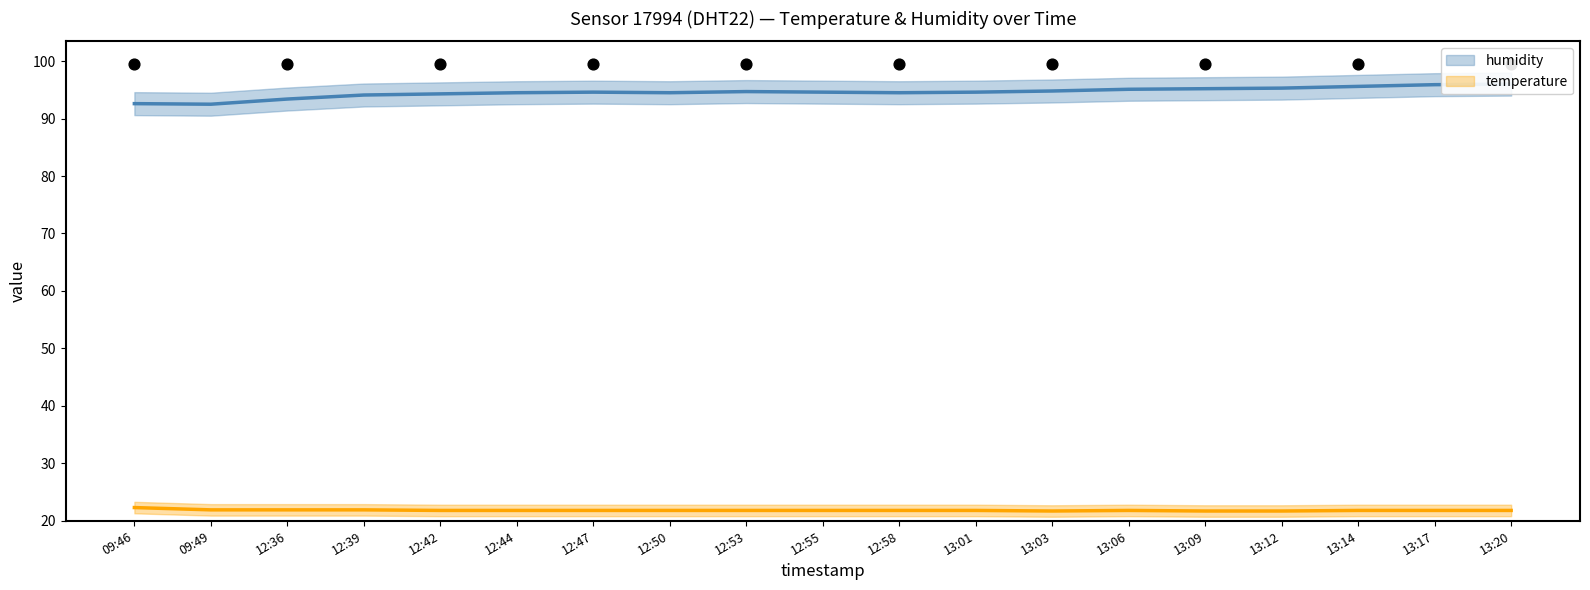

Is the value of humidity at 12:58 greater than the value of temperature at 13:12?

Yes